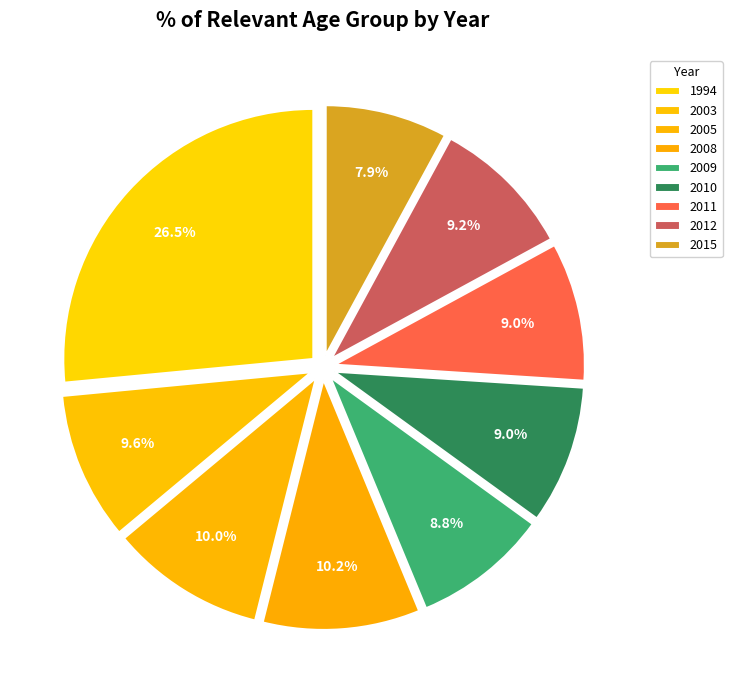

How many slices are in this pie chart?

9